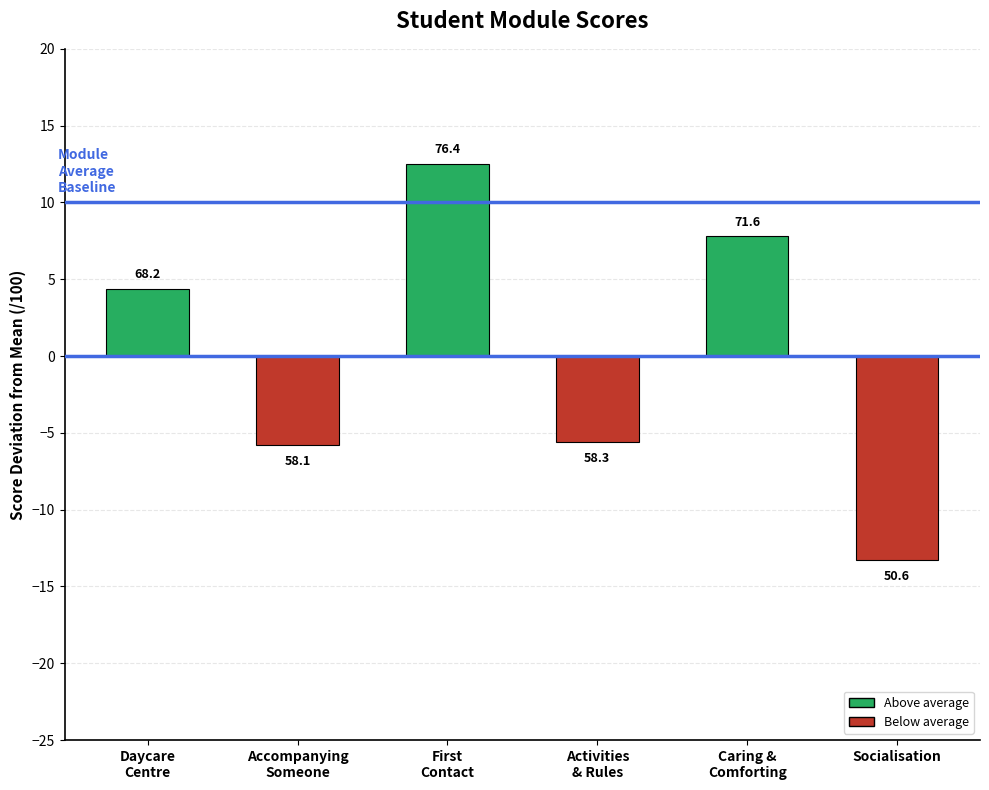

At which category does the chart reach its peak across all series?

First
Contact